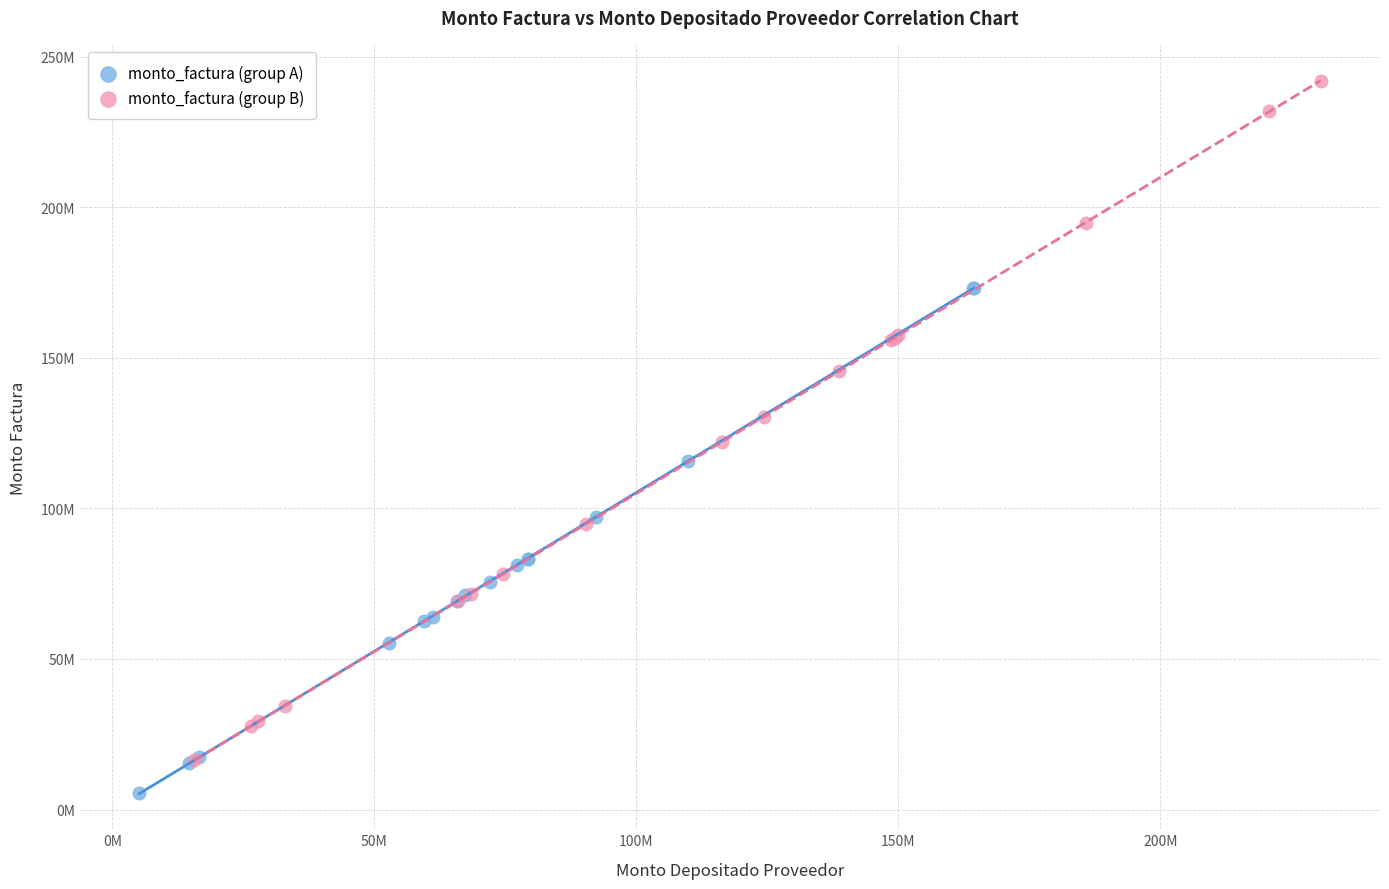

What are all the series names shown in the legend?

monto_factura (group A), monto_factura (group B)